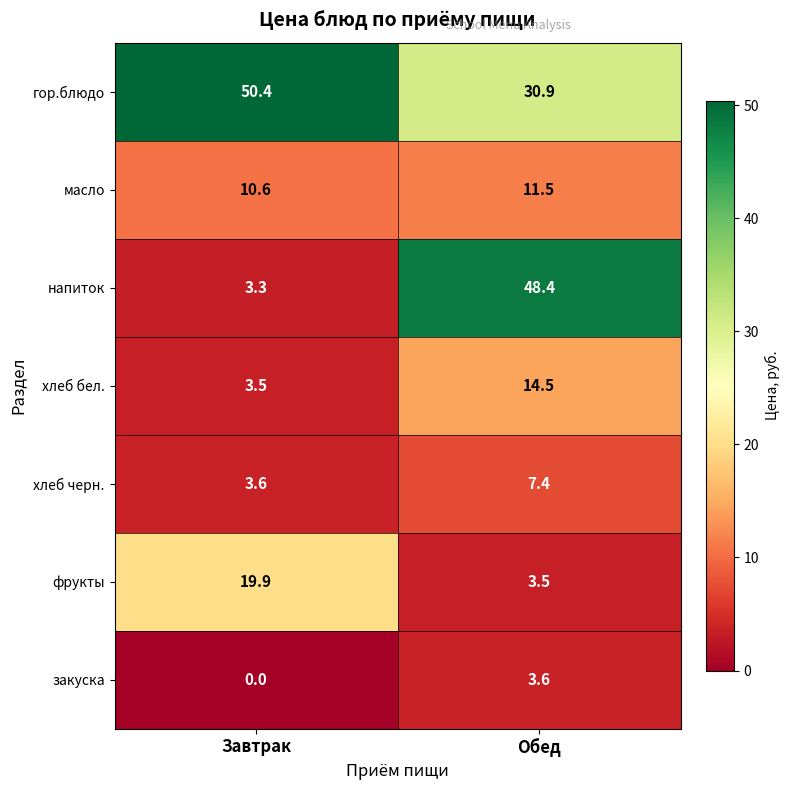

The гор.блюдо series shows 50.4 at Завтрак. True or false?

True